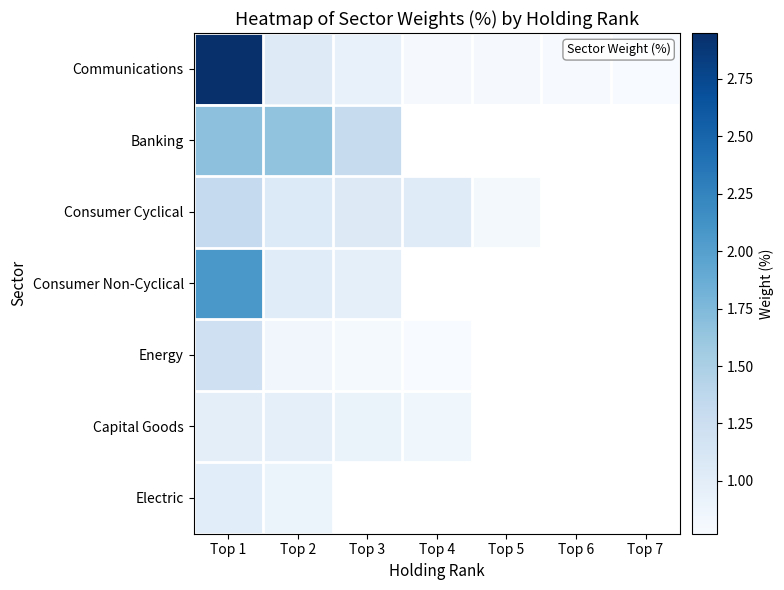

What is the maximum value for Consumer Non-Cyclical?

2.1